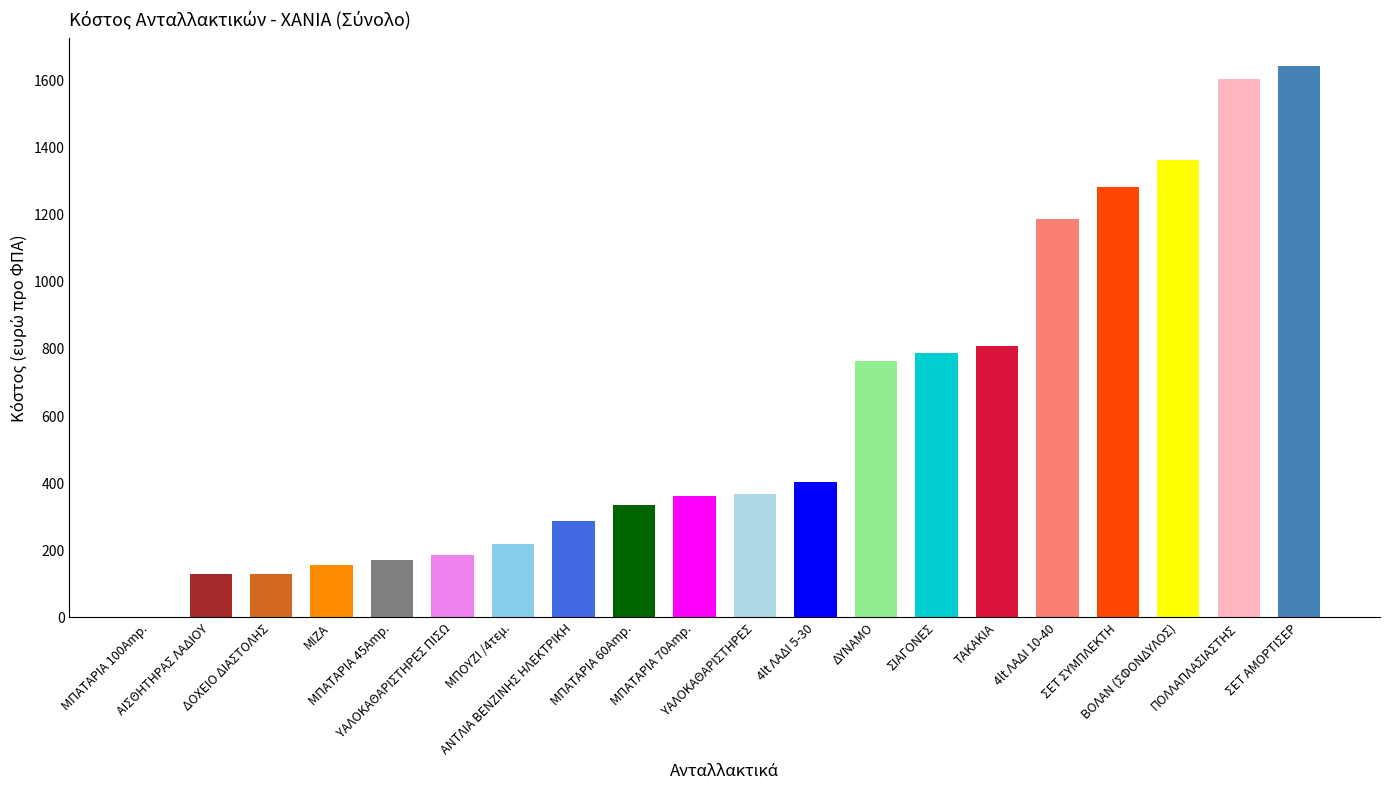

What is the average value?

606